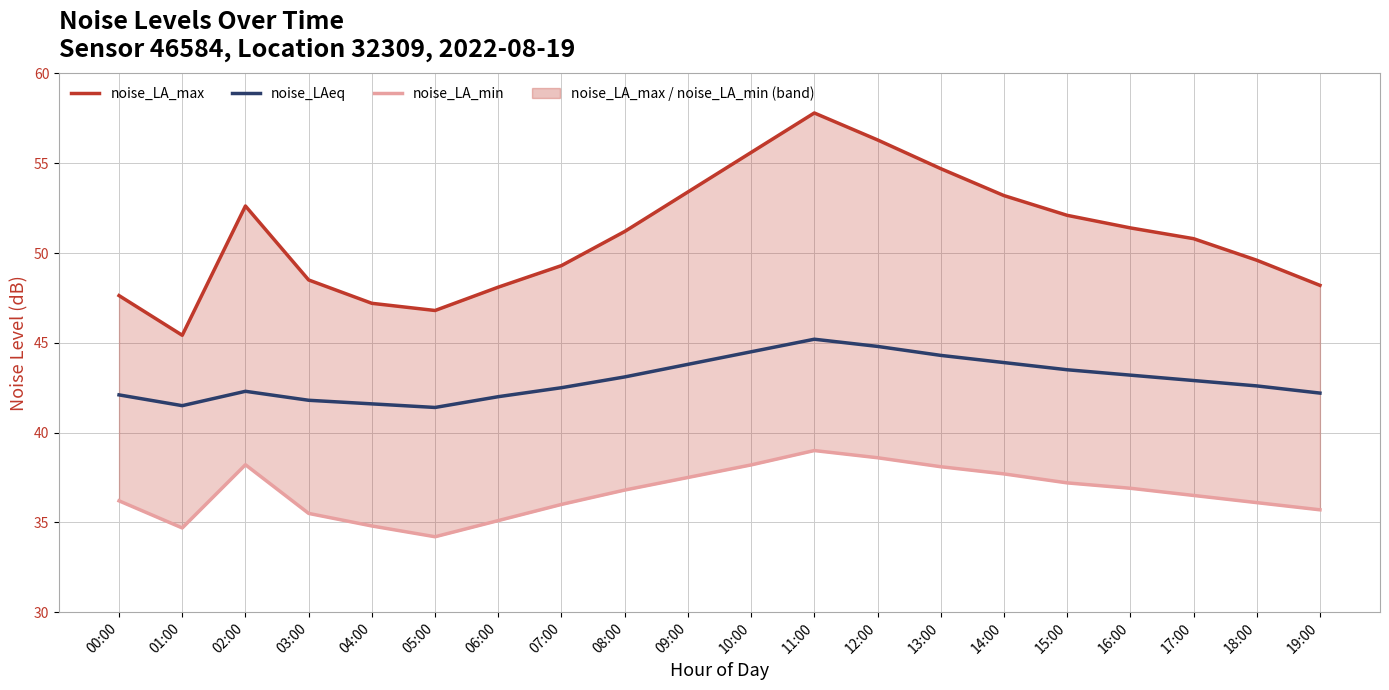

Is the value of noise_LA_min at 05:00 greater than the value of noise_LA_max at 08:00?

No